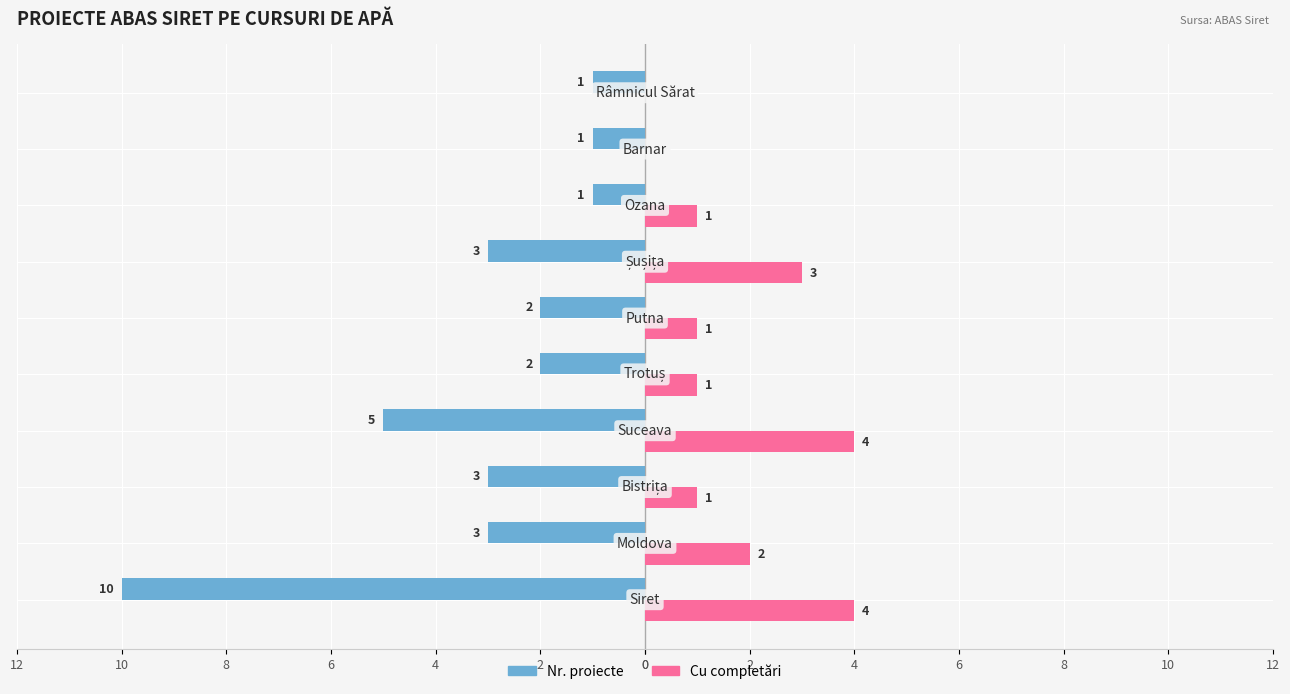

What are all the series names shown in the legend?

Nr. proiecte, Cu completări